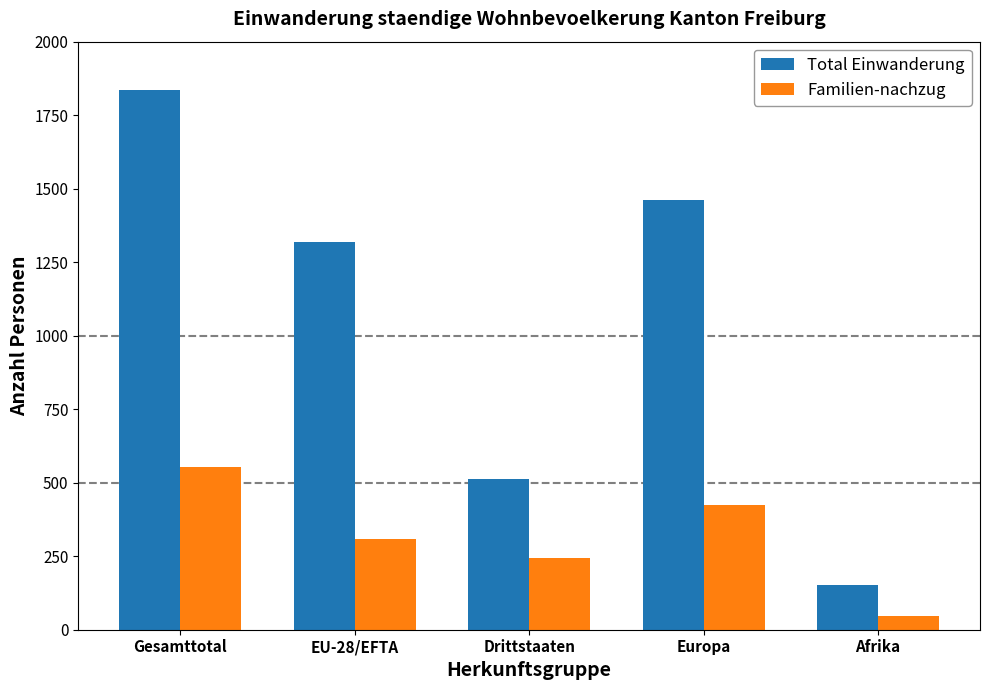

What is the minimum value for Total Einwanderung?

151